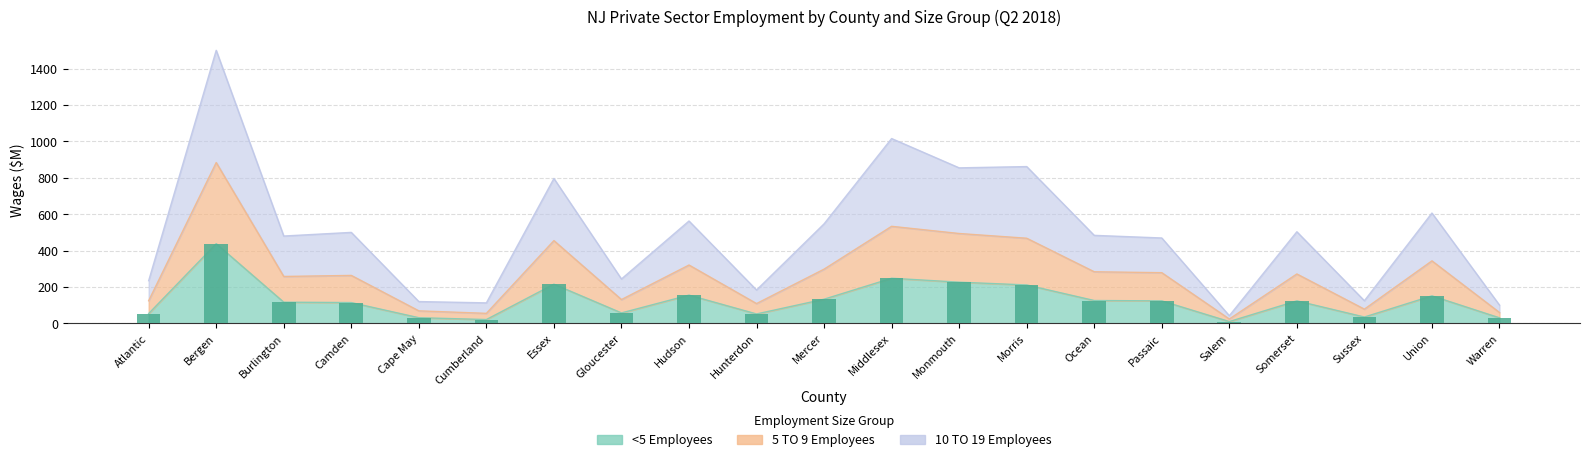

Which category has the highest value across all series?

Bergen